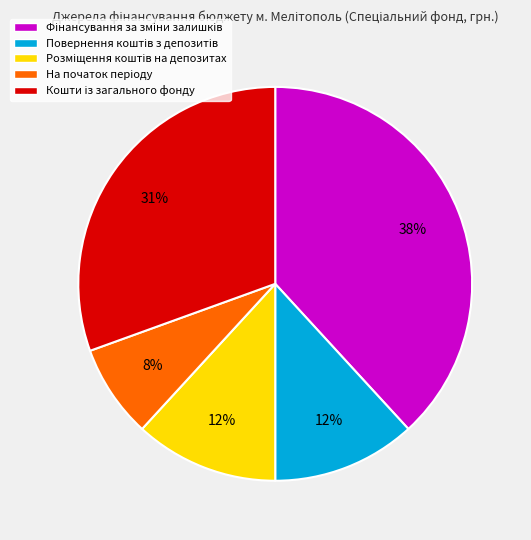

Is there a majority slice in this chart?

No